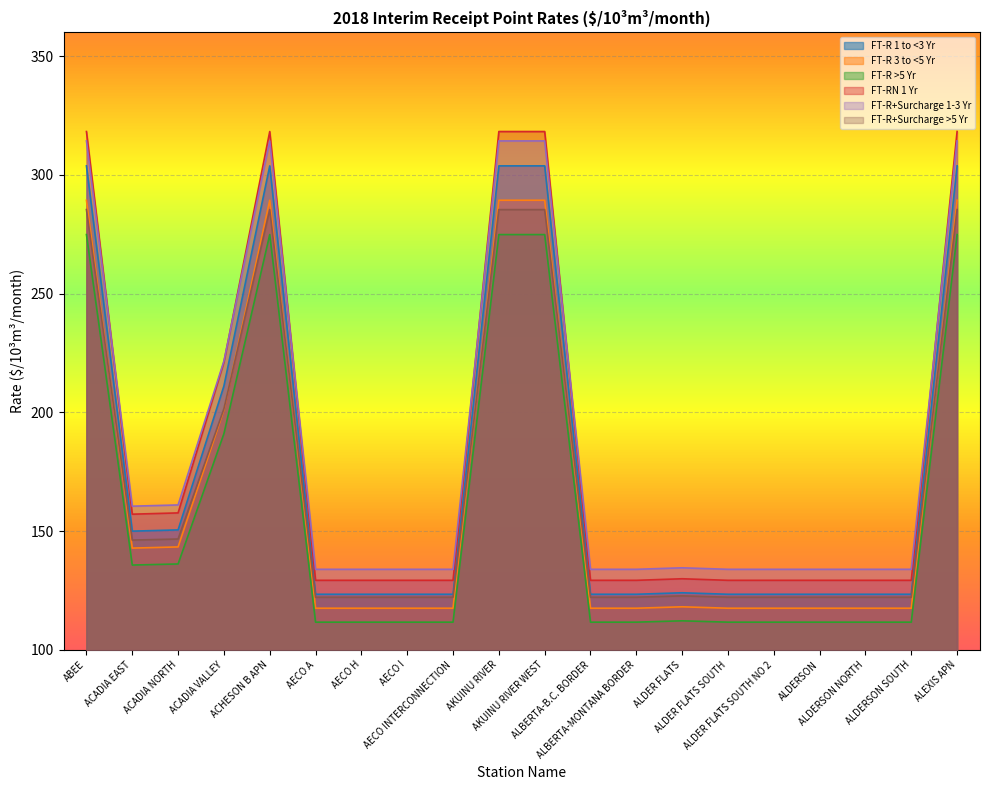

Rank the series at AECO H from lowest to highest value.

FT-R >5 Yr, FT-R 3 to <5 Yr, FT-R+Surcharge >5 Yr, FT-R 1 to <3 Yr, FT-RN 1 Yr, FT-R+Surcharge 1-3 Yr